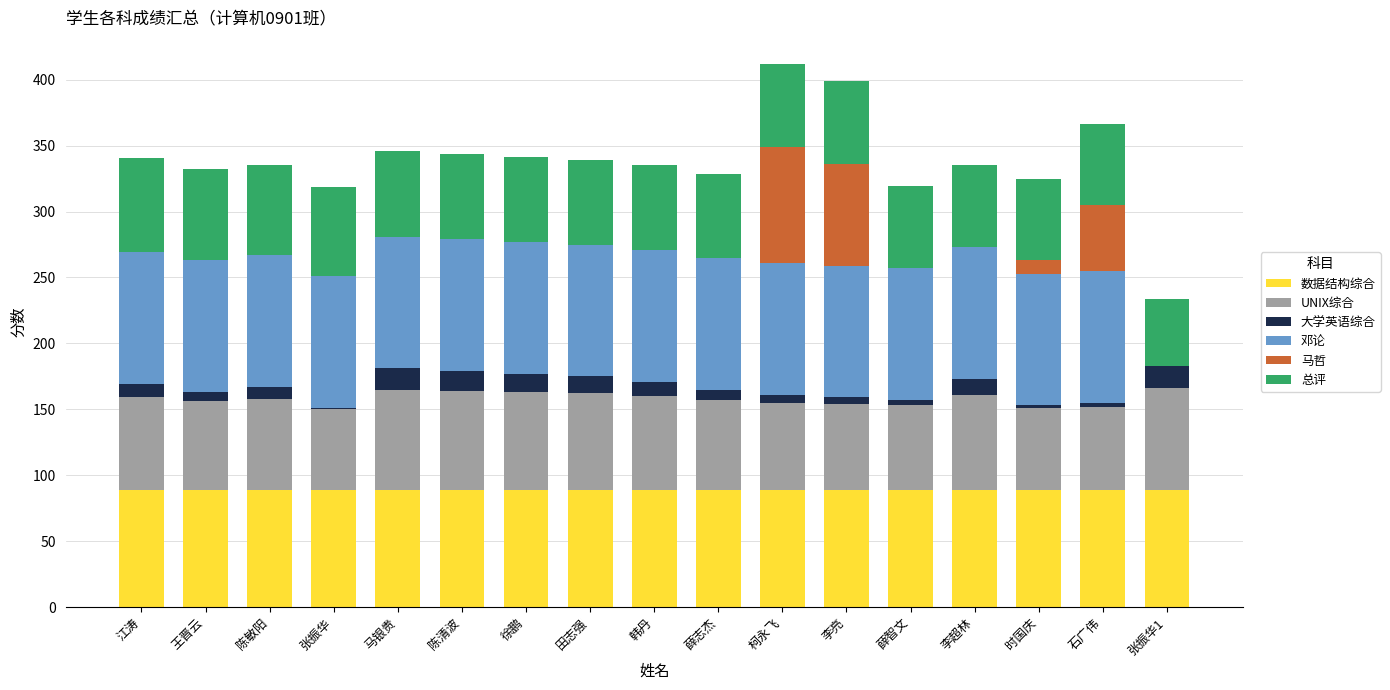

What is the highest value of the 数据结构综合 series?

89.0